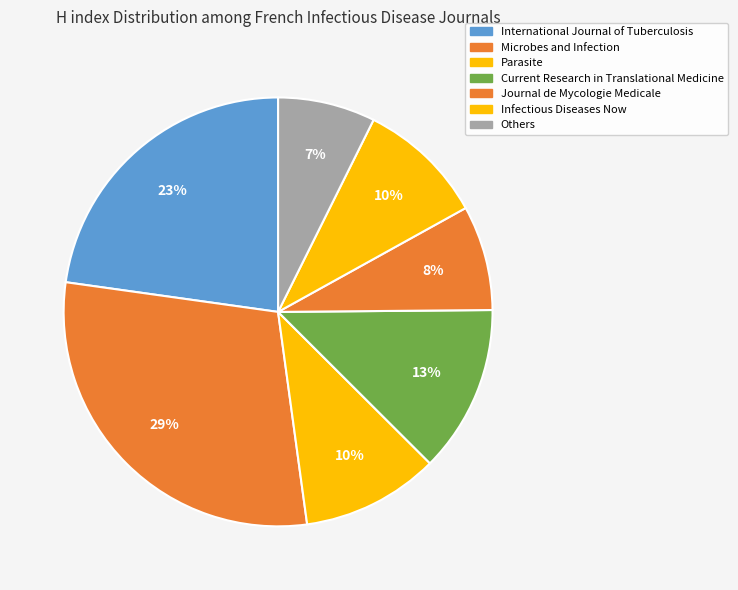

Count the number of slices in the pie.

7